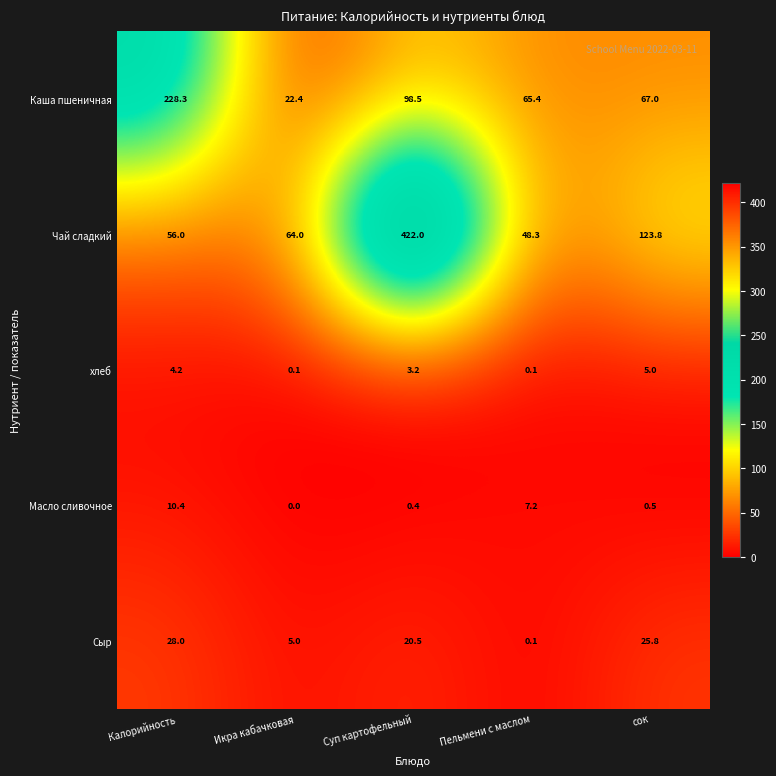

What is the difference between the highest and lowest values at Суп картофельный?

421.6